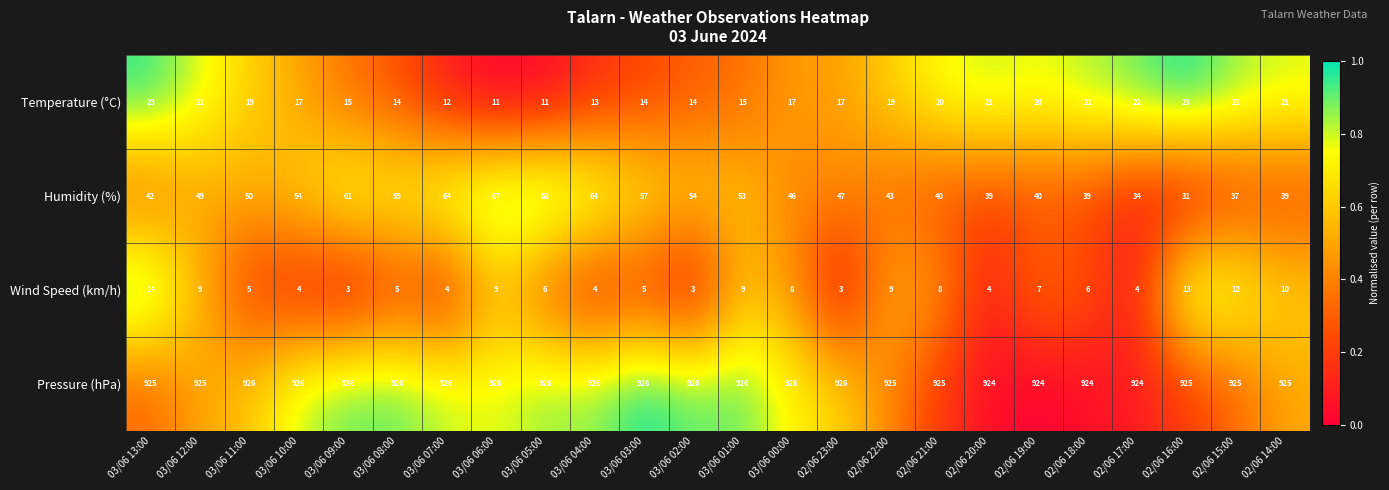

What is the maximum value shown in the chart?

926